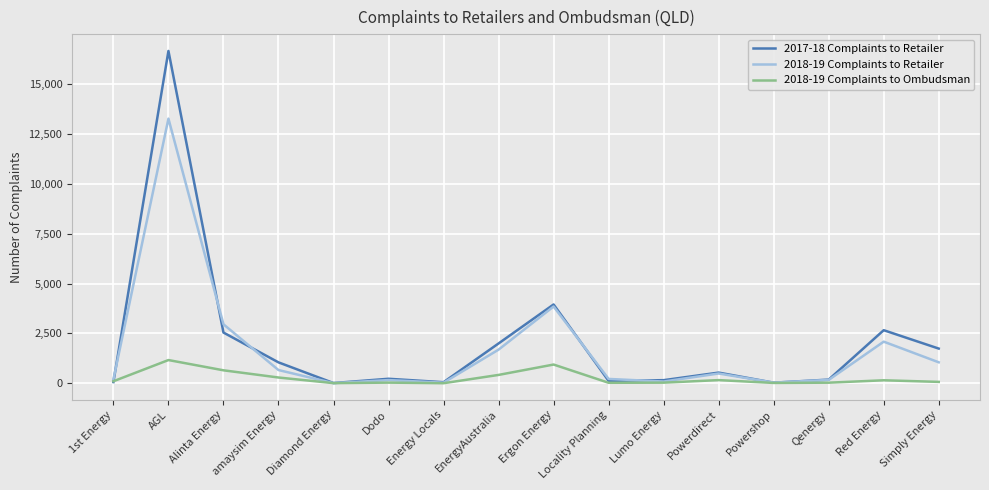

What is the maximum value shown in the chart?

16657